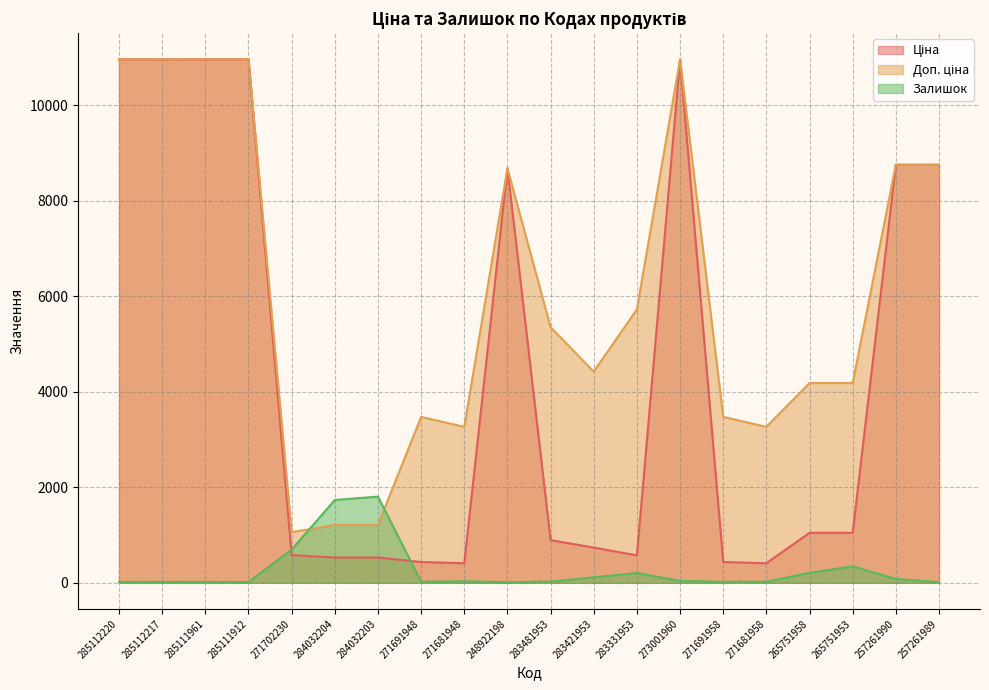

At which label is Ціна closest to 5686?

248922198